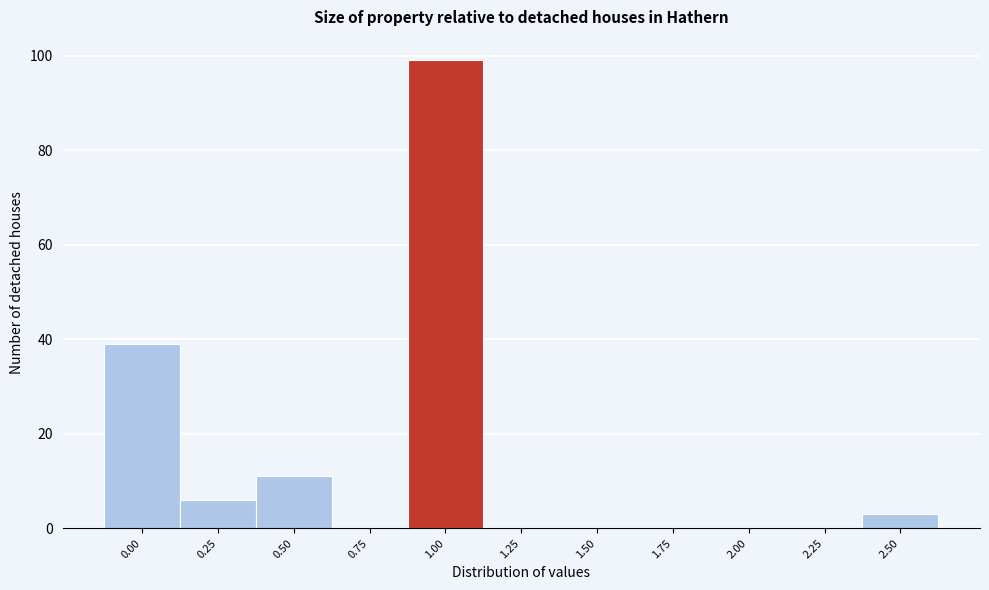

Reading left to right, list all the values displayed in this chart.

0.00=39	0.25=6	0.50=11	0.75=0	1.00=99	1.25=0	1.50=0	1.75=0	2.00=0	2.25=0	2.50=3